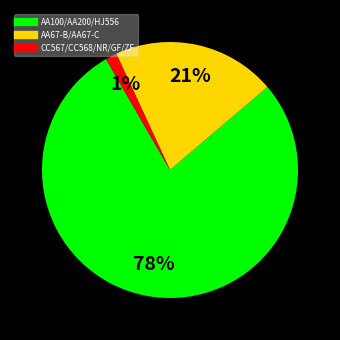

Does any single category account for the majority?

Yes